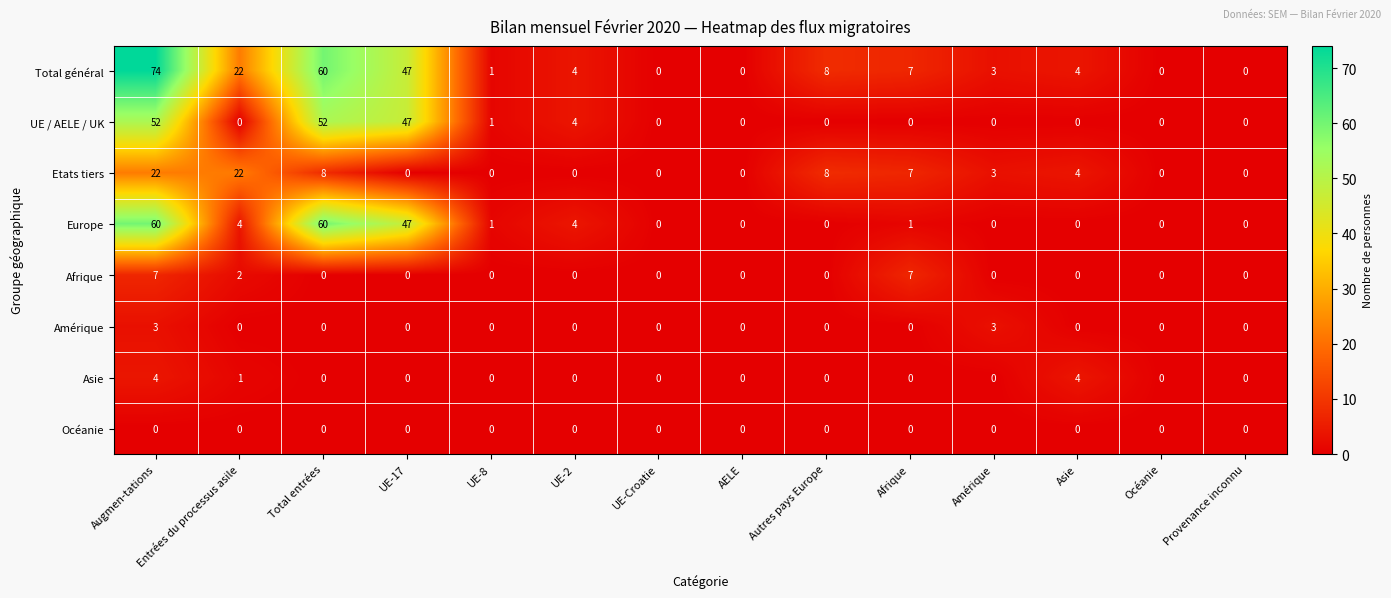

The value of Amérique at Entrées du processus asile is 1. True or false?

False